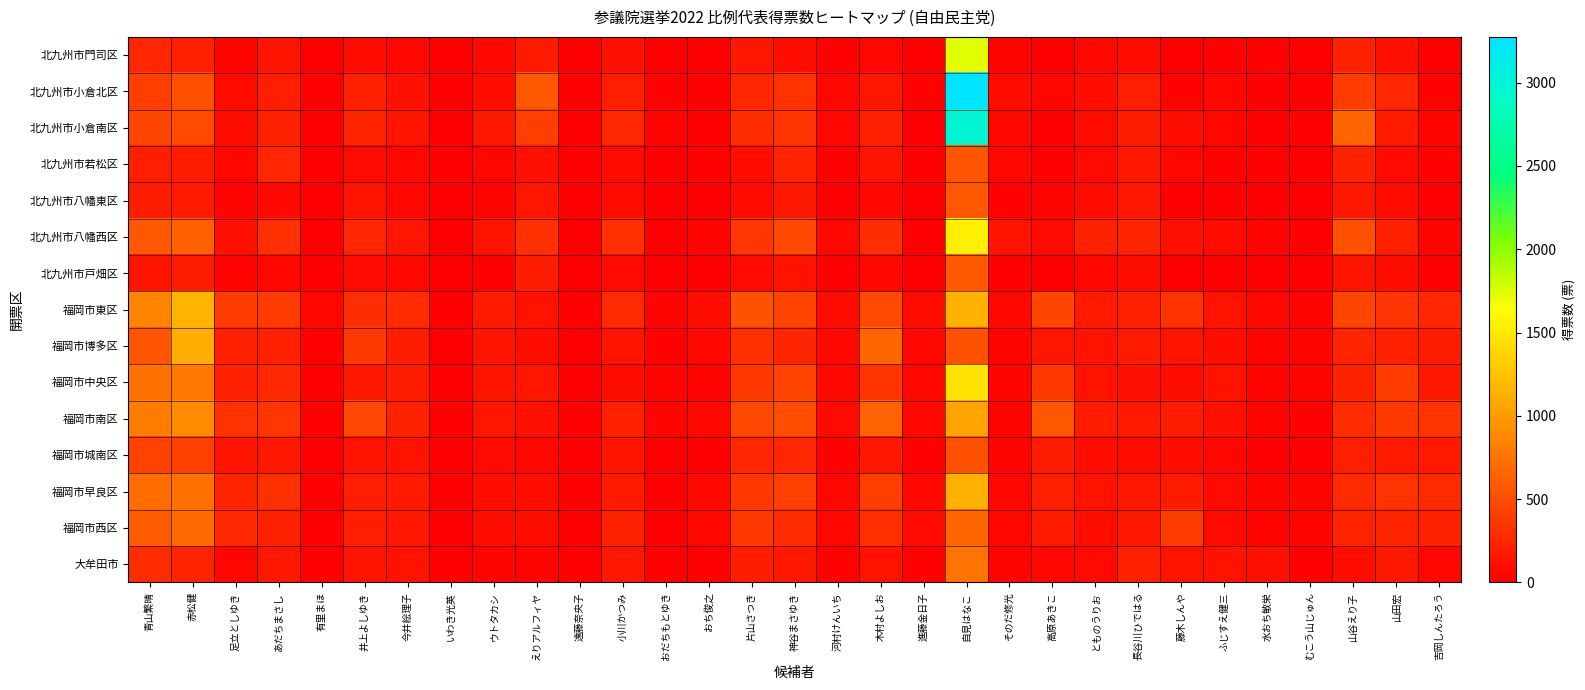

Between 足立としゆき and 吉岡しんたろう, which series saw the biggest shift?

福岡市東区